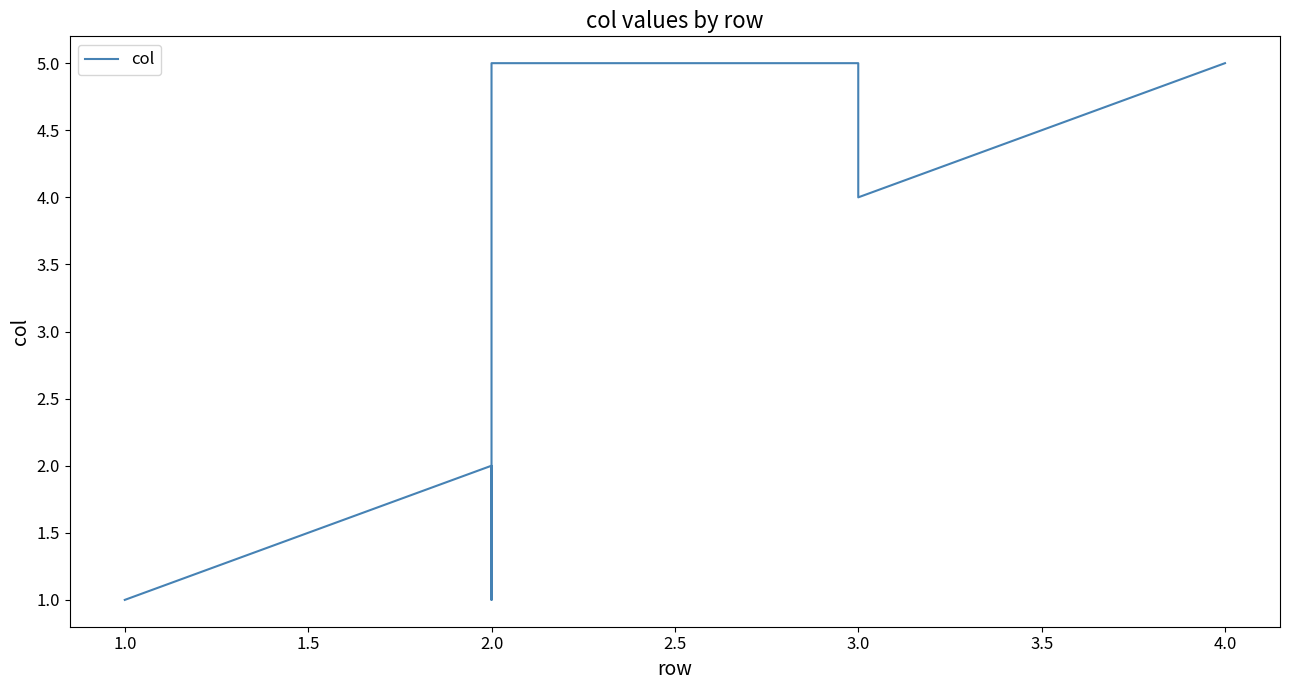

What value does the data have at 2.0?

3